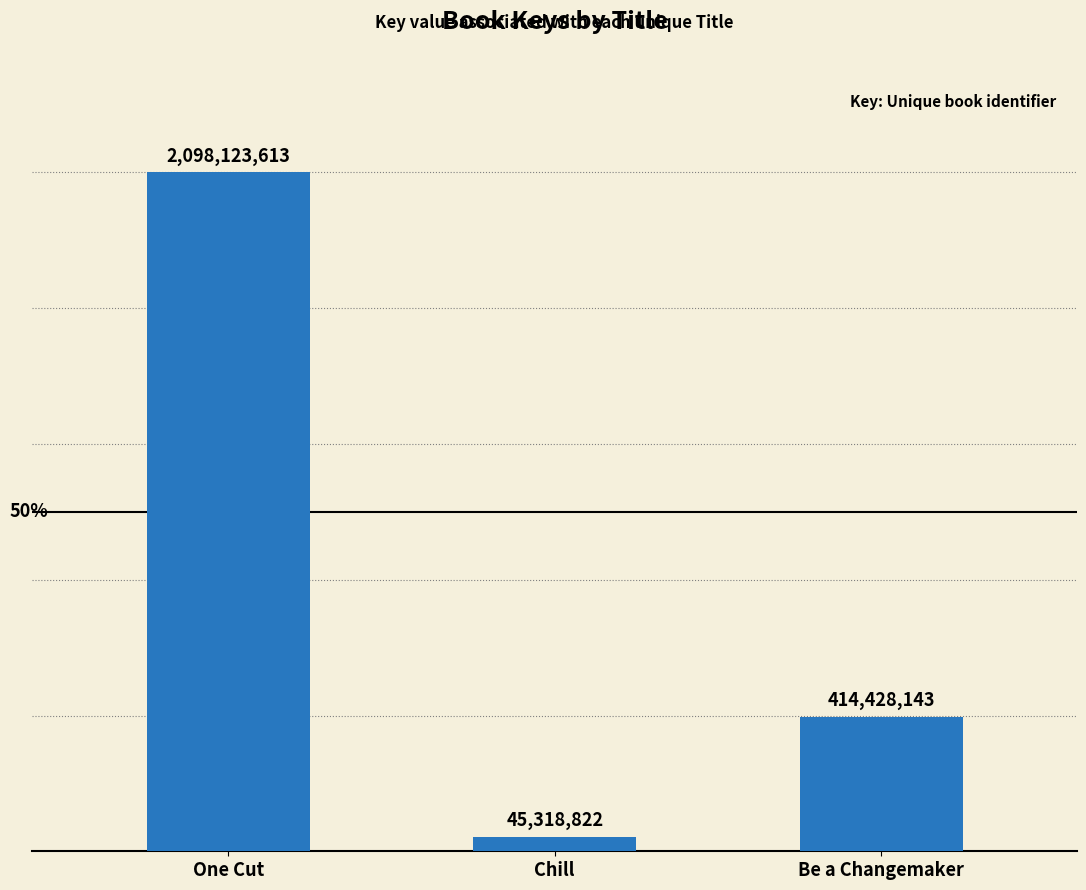

What is the label of the 1st bar from the right?

Be a Changemaker